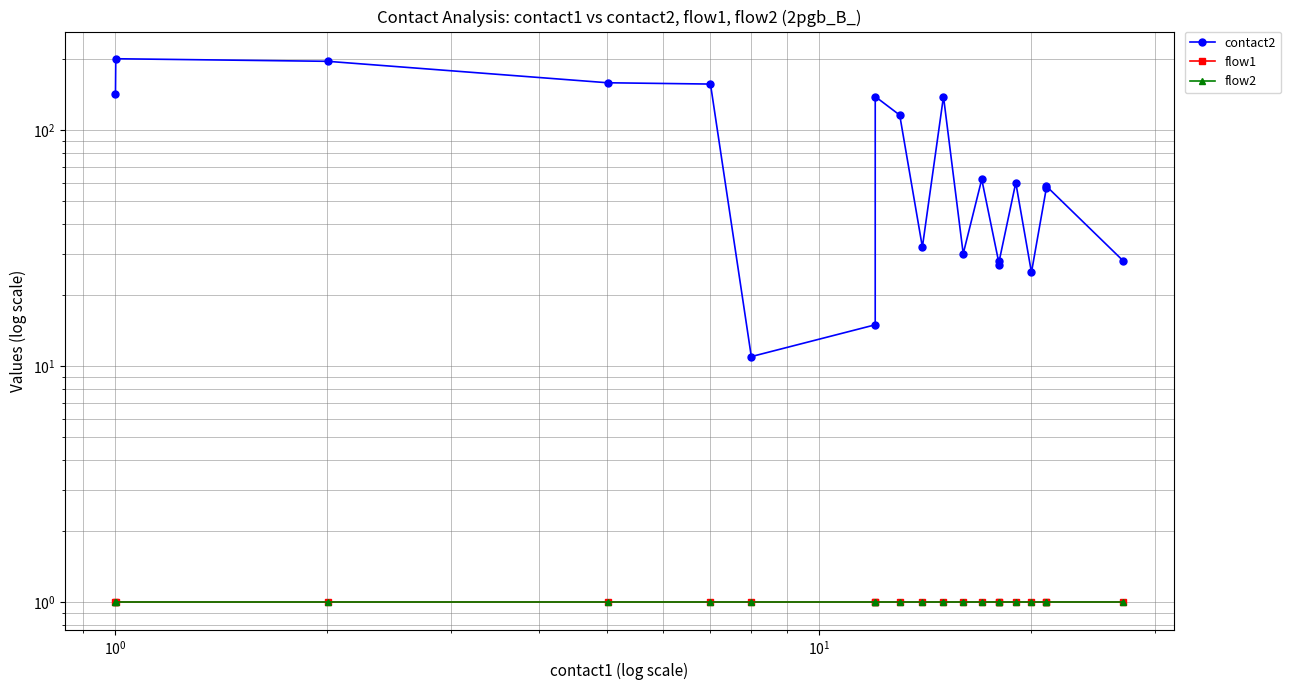

At 13, list the series in order from smallest to largest.

flow1, flow2, contact2